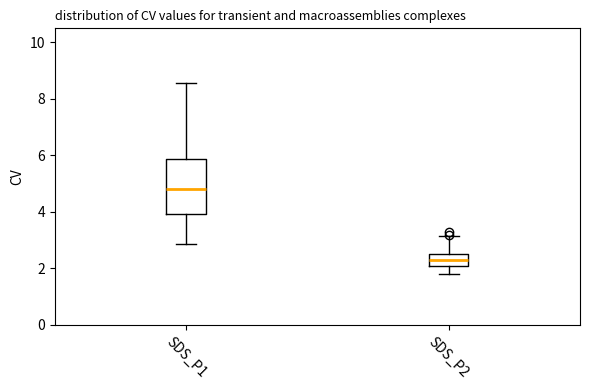

Which box has the highest median line?

SDS_P1